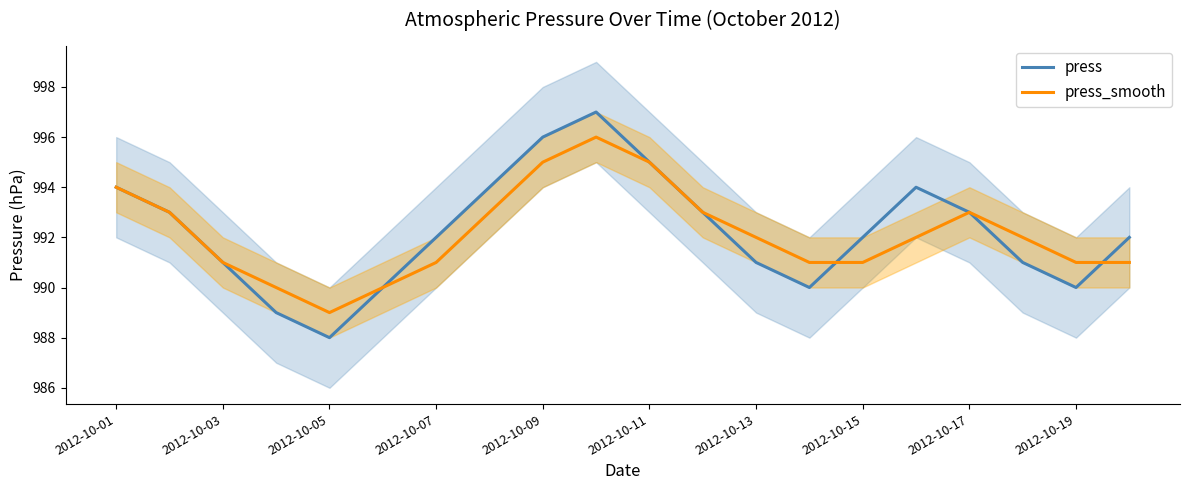

Reading right to left, transcribe all the data shown in this chart.

press: 992	990	991	993	994	992	990	991	993	995	997	996	994	992	990	988	989	991	993	994
press_smooth: 991	991	992	993	992	991	991	992	993	995	996	995	993	991	990	989	990	991	993	994